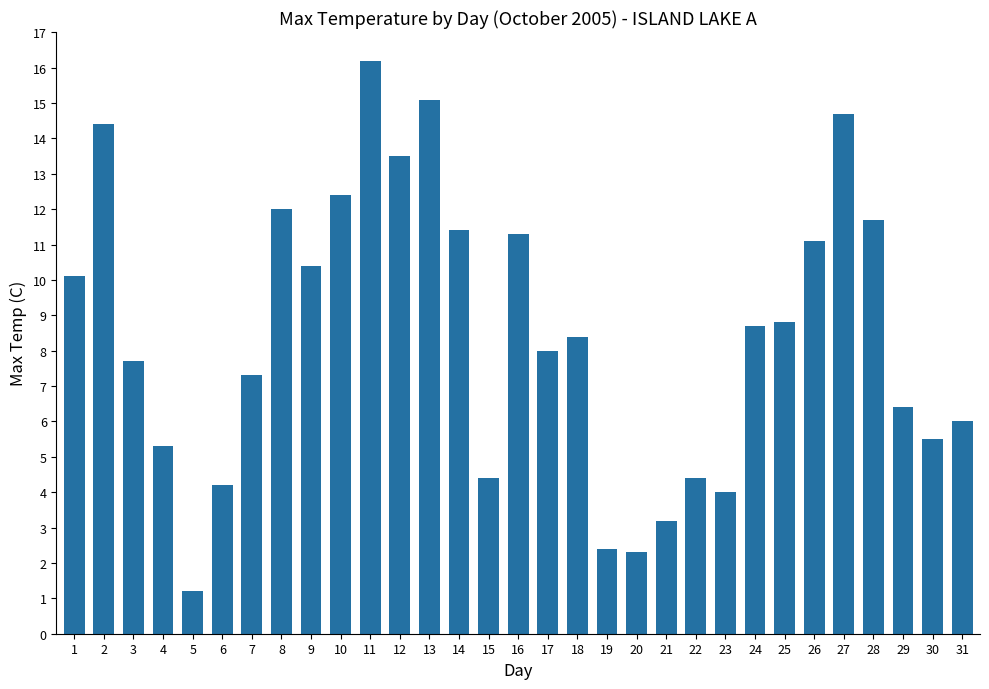

How many categories are shown in the chart?

31